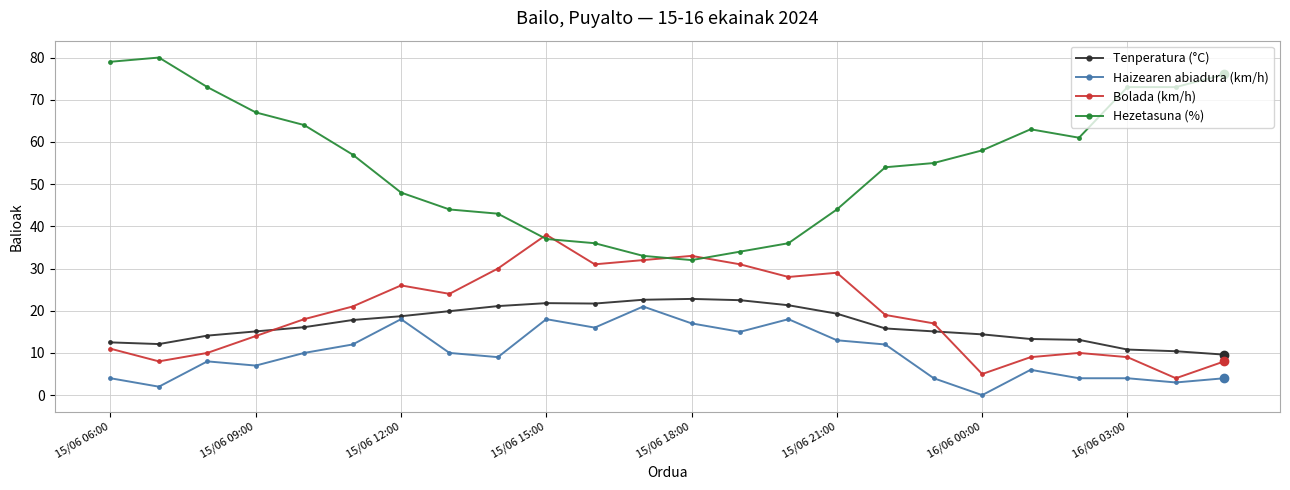

Rank the series by their maximum value, from lowest to highest.

Haizearen abiadura (km/h), Tenperatura (°C), Bolada (km/h), Hezetasuna (%)